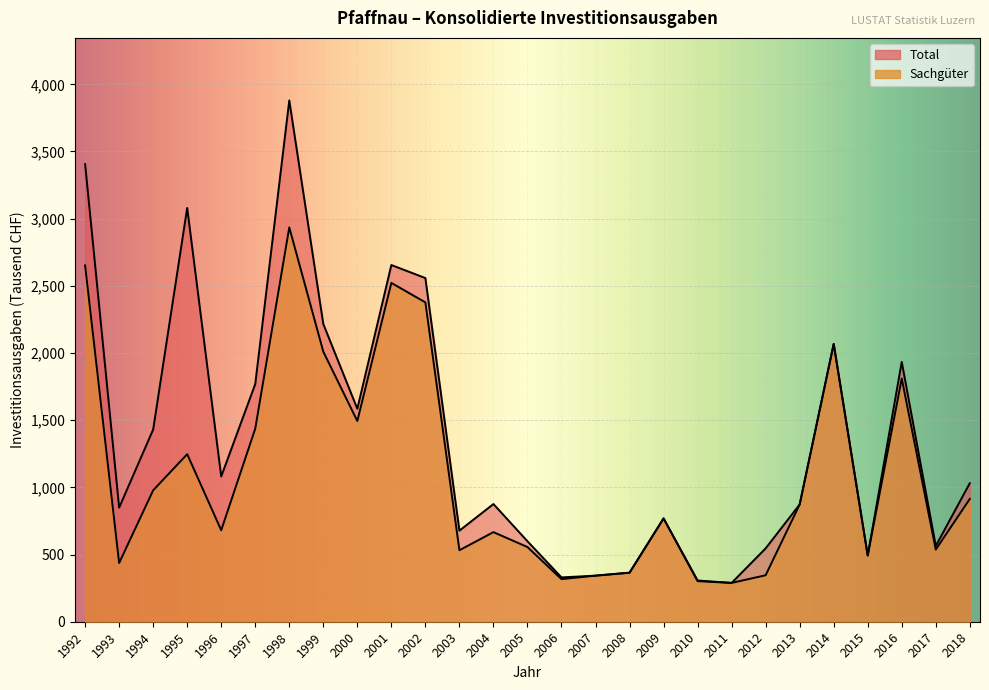

List the series in order of their peak value, lowest first.

Sachgüter, Total